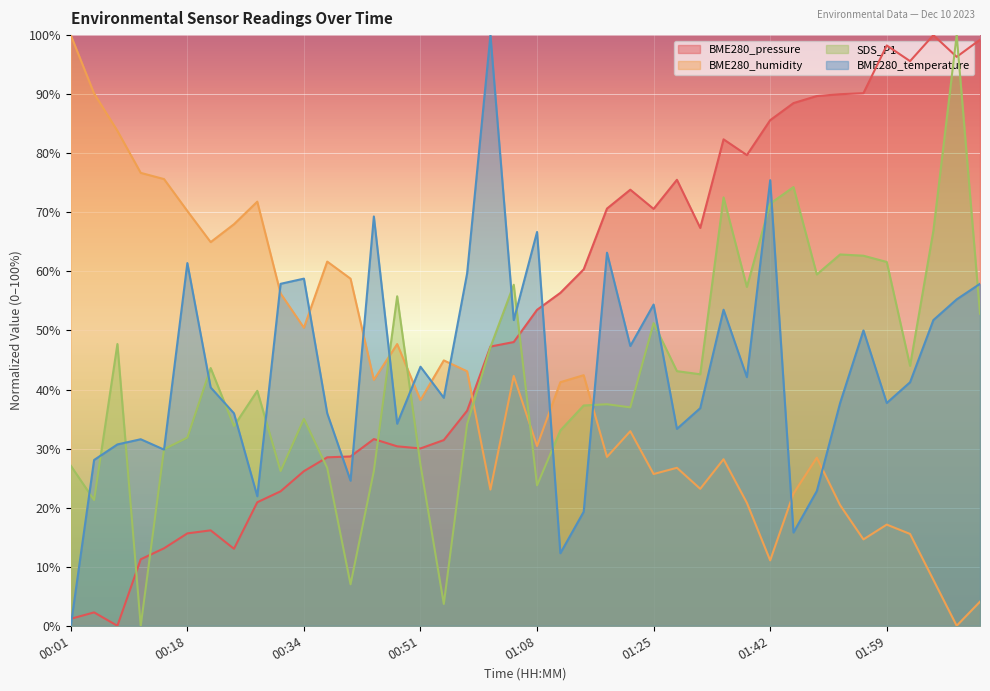

What position from the left is 00:31?

10